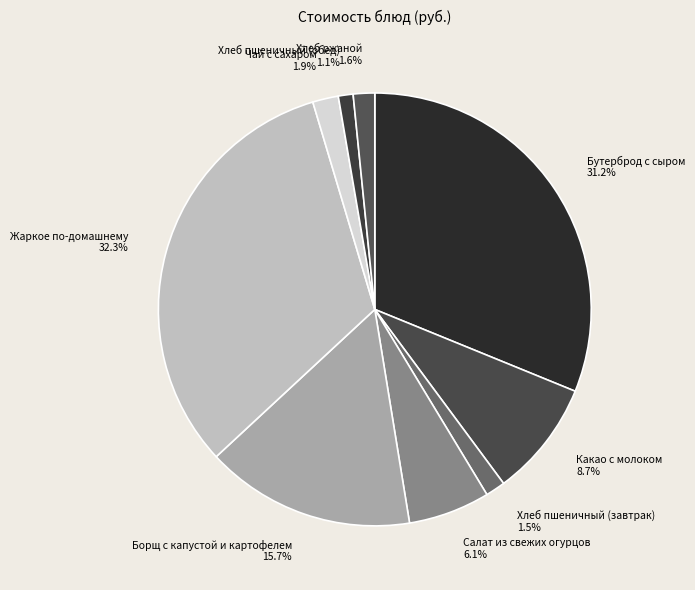

To the nearest percent, what is the difference between the Борщ с капустой и картофелем and Хлеб пшеничный (завтрак) slice percentages?

14%